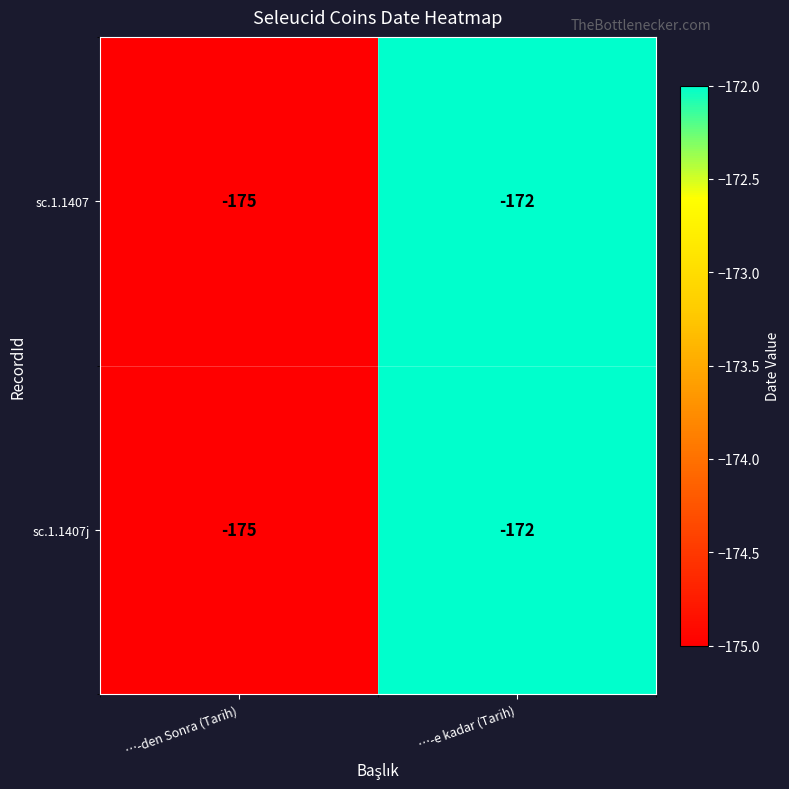

What is the total value across all series at …-den Sonra (Tarih)?

-350